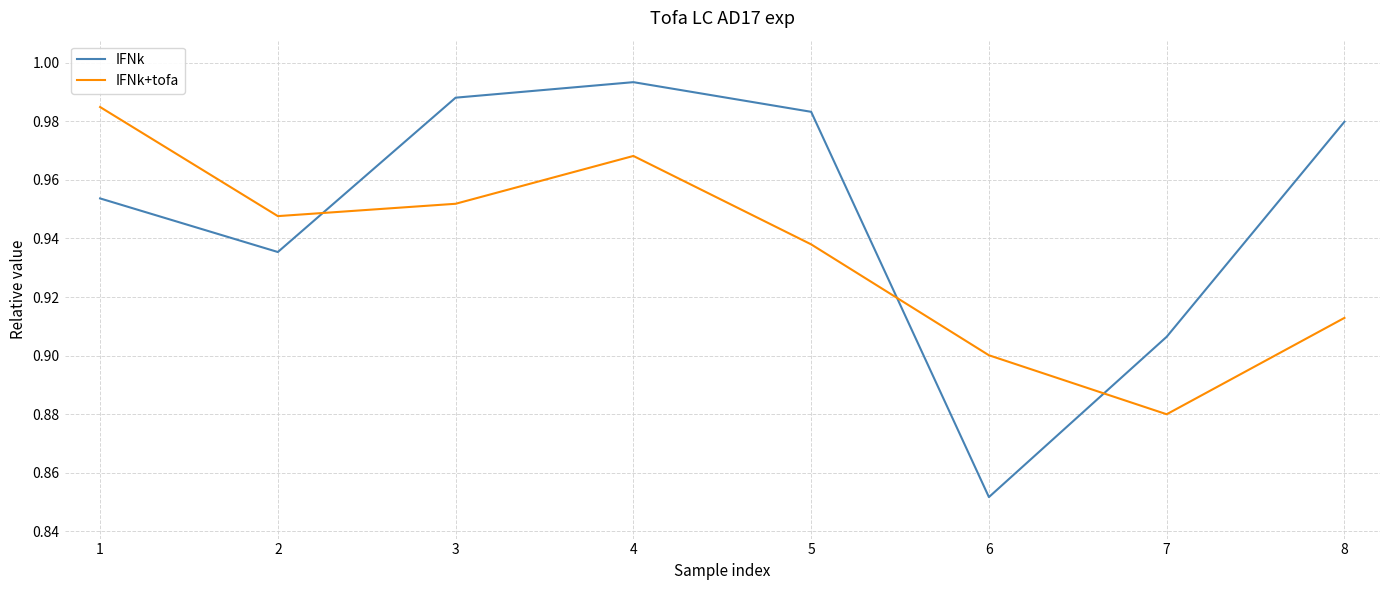

The IFNk series shows 1.6 at 2. True or false?

False